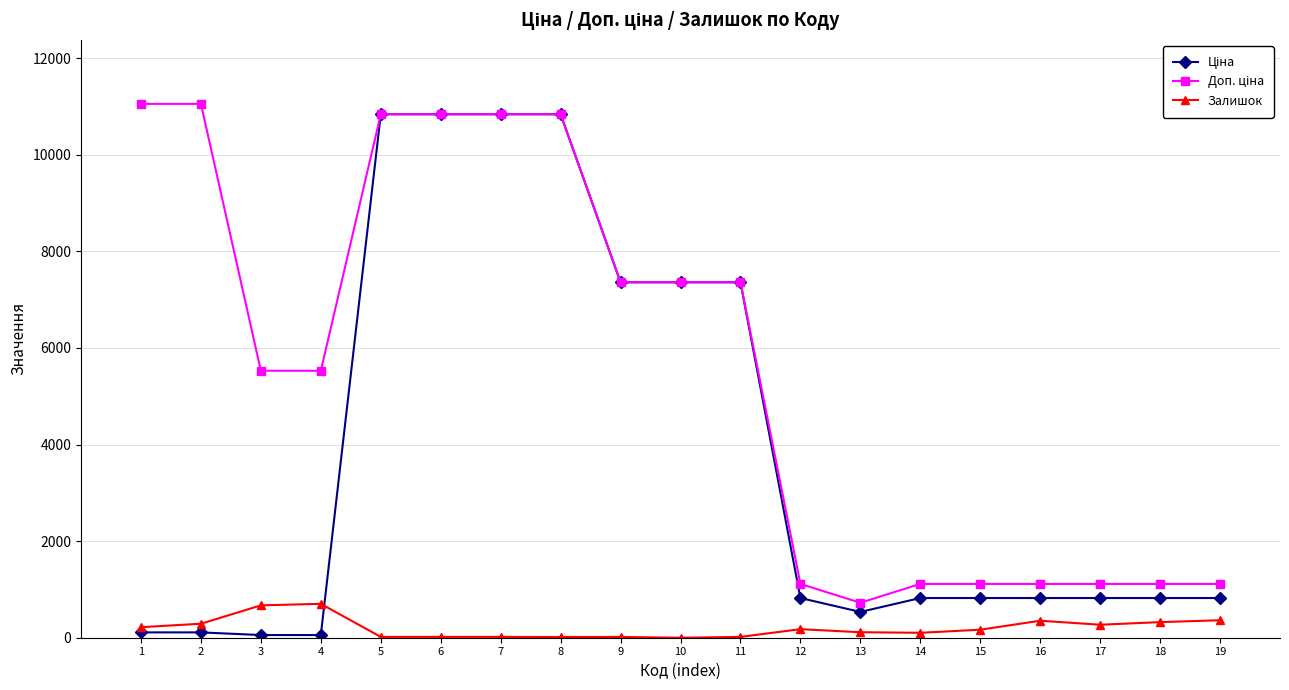

True or false: Залишок has more than 1 points higher than both neighbors.

True